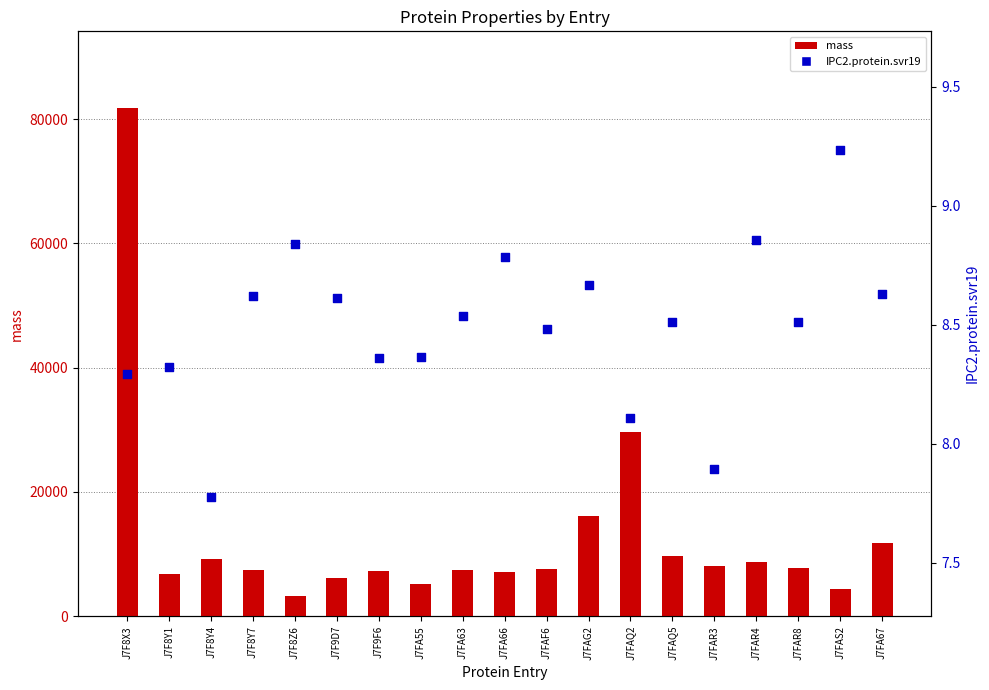

At how many categories does at least one series exceed 14278?

3